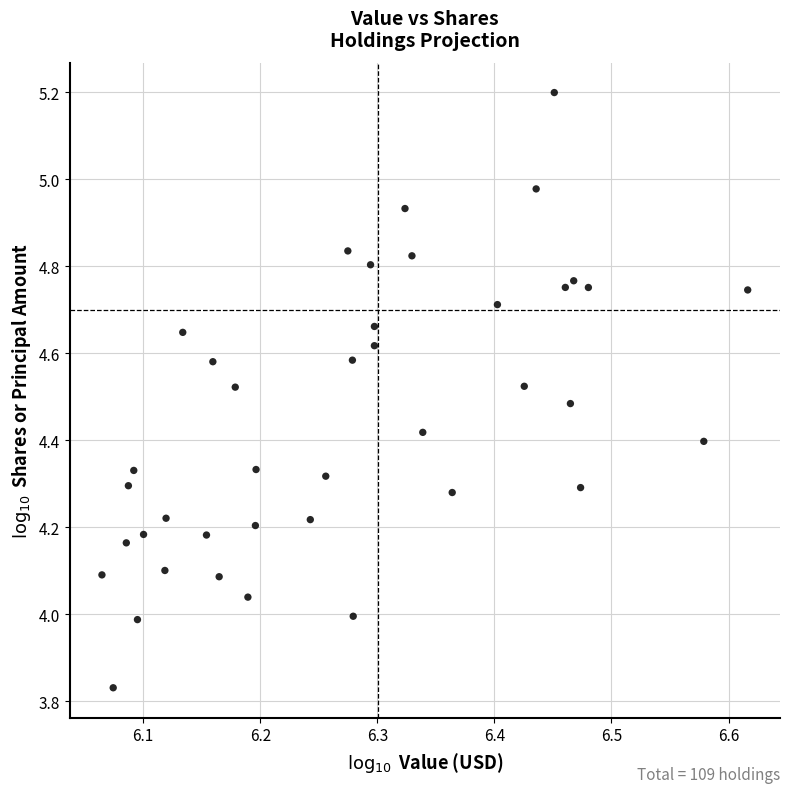

What is the range of Y values (max minus min)?

1.4